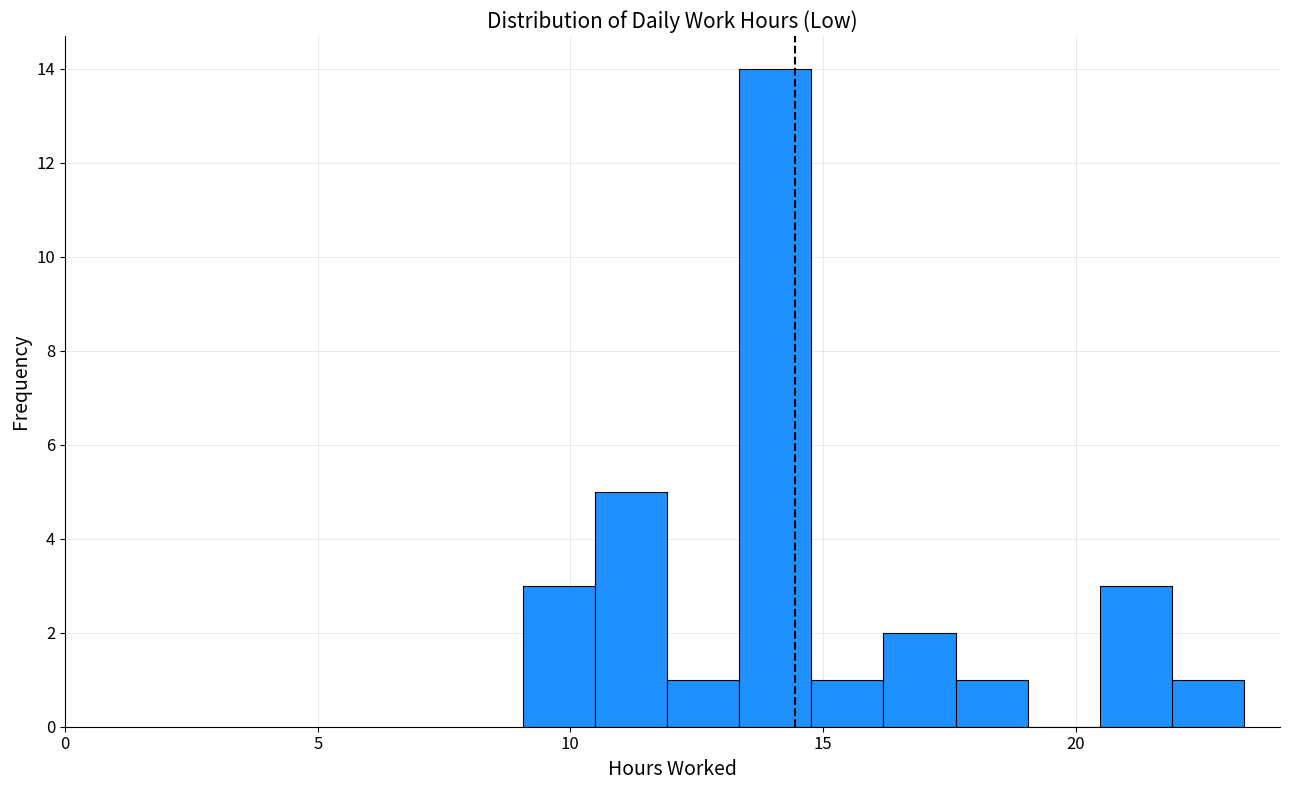

Around what value on the x-axis is the tallest bar? Give the approximate position of its centre, as read against the axis.

14.0